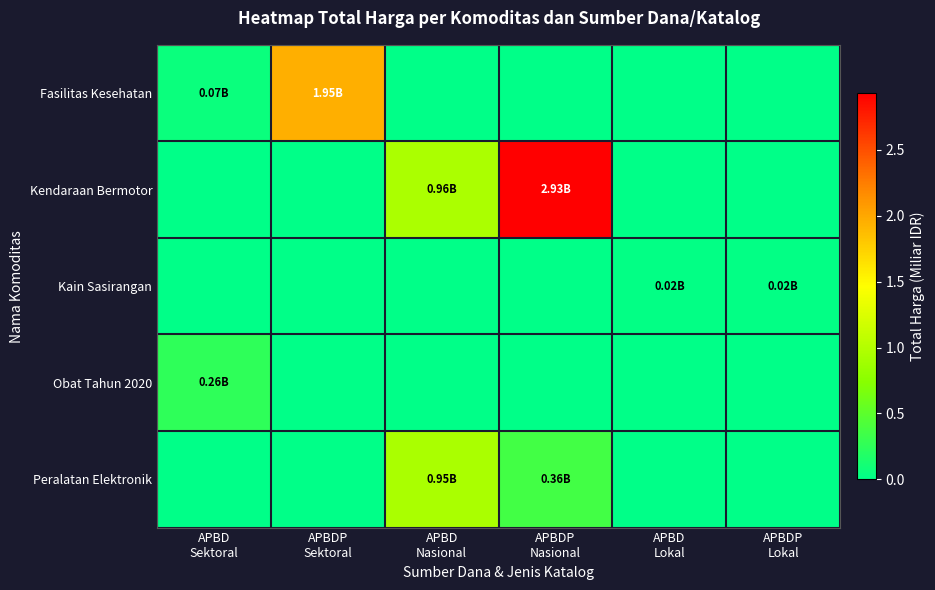

Reading left to right, transcribe all the data shown in this chart.

Fasilitas Kesehatan: APBD
Sektoral=0.1	APBDP
Sektoral=2.0	APBD
Nasional=0.0	APBDP
Nasional=0.0	APBD
Lokal=0.0	APBDP
Lokal=0.0
Kendaraan Bermotor: APBD
Sektoral=0.0	APBDP
Sektoral=0.0	APBD
Nasional=1.0	APBDP
Nasional=2.9	APBD
Lokal=0.0	APBDP
Lokal=0.0
Kain Sasirangan: APBD
Sektoral=0.0	APBDP
Sektoral=0.0	APBD
Nasional=0.0	APBDP
Nasional=0.0	APBD
Lokal=0.0	APBDP
Lokal=0.0
Obat Tahun 2020: APBD
Sektoral=0.3	APBDP
Sektoral=0.0	APBD
Nasional=0.0	APBDP
Nasional=0.0	APBD
Lokal=0.0	APBDP
Lokal=0.0
Peralatan Elektronik: APBD
Sektoral=0.0	APBDP
Sektoral=0.0	APBD
Nasional=0.9	APBDP
Nasional=0.4	APBD
Lokal=0.0	APBDP
Lokal=0.0